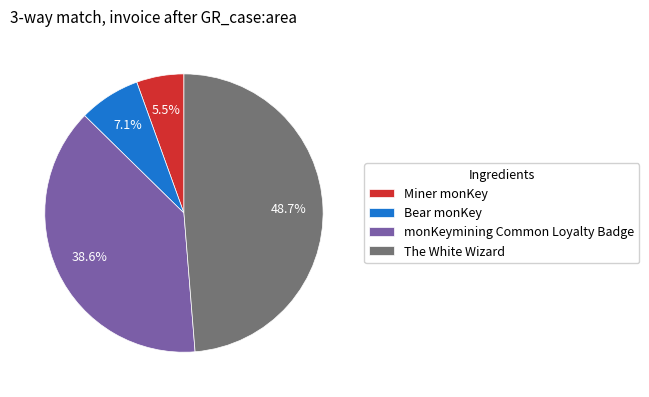

What percentage is the monKeymining Common Loyalty Badge slice, to the nearest percent?

39%